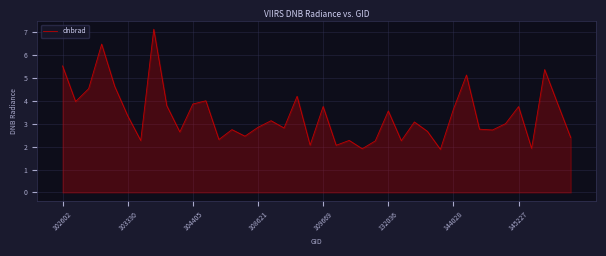

What is the difference between the maximum and minimum values?

5.3